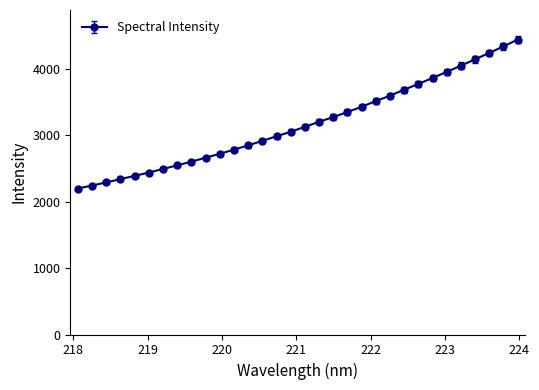

What is the difference between the maximum and minimum values?

2243.5